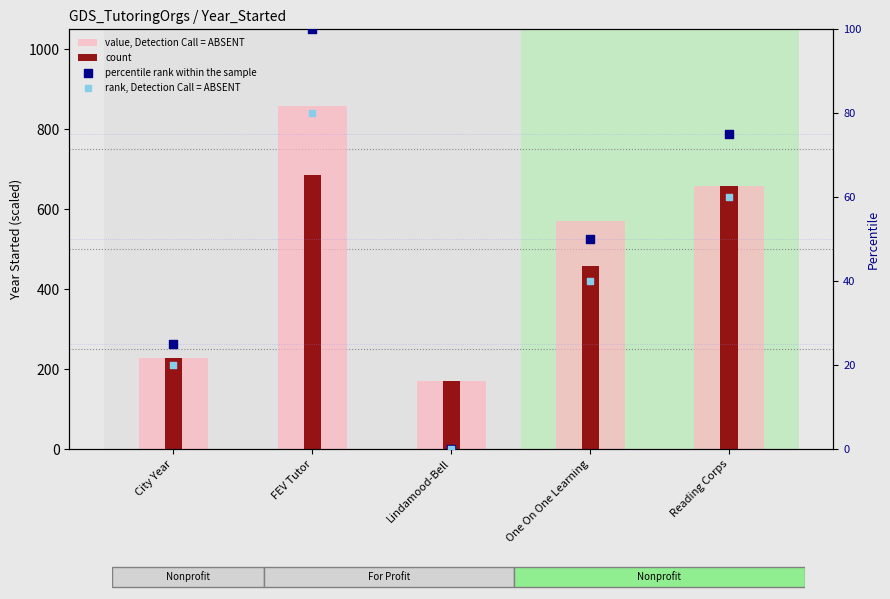

At how many categories does at least one series exceed 842?

1